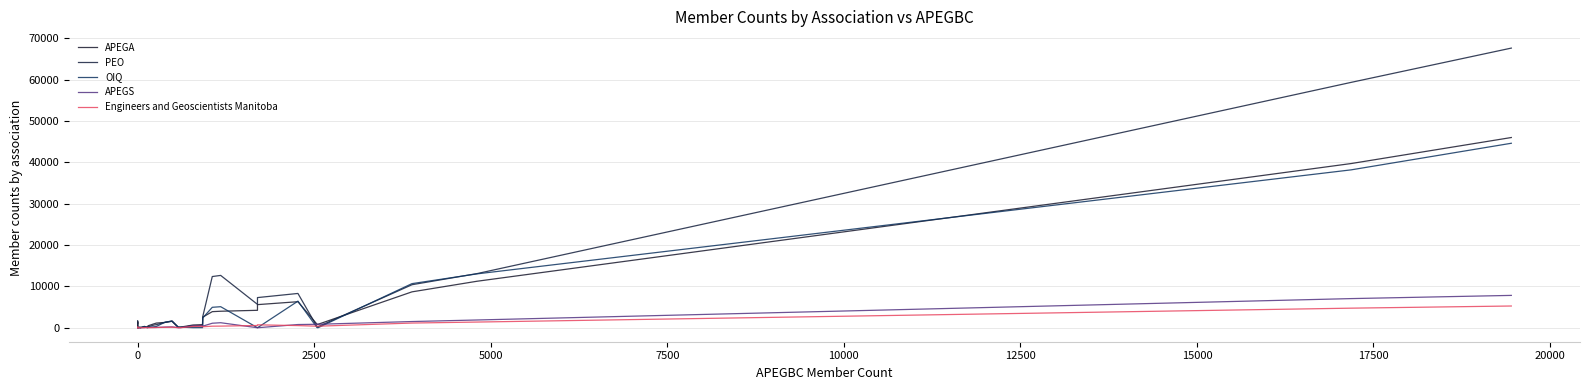

Reading left to right, extract all data points from this chart.

APEGA: 1062	1372	1135	73	27	12	179	6	336	102	86	504	531	947	1126	1292	1628	154	160	664	750	2564	3890	3992	4217	5589	6297	831	843	8680	11244	39712	46009
PEO: 0	1641	0	0	35	29	98	5	241	273	50	253	288	651	749	1310	1551	79	84	471	521	2689	12384	12657	5653	7294	8293	242	271	10405	13094	59346	67639
OIQ: 0	0	0	0	4	3	79	13	253	145	5	81	85	227	306	1362	1615	127	140	22	27	2361	4944	5089	0	0	6434	23	26	10669	13030	38187	44621
APEGS: 0	0	0	0	3	2	10	0	37	123	45	78	81	64	74	170	207	29	29	474	519	376	1090	1213	0	0	774	837	839	1500	1876	7049	7823
Engineers and Geoscientists Manitoba: 0	161	0	0	0	3	8	0	20	18	33	0	0	48	56	109	129	16	16	320	353	239	375	393	543	704	522	374	377	1135	1374	4735	5257